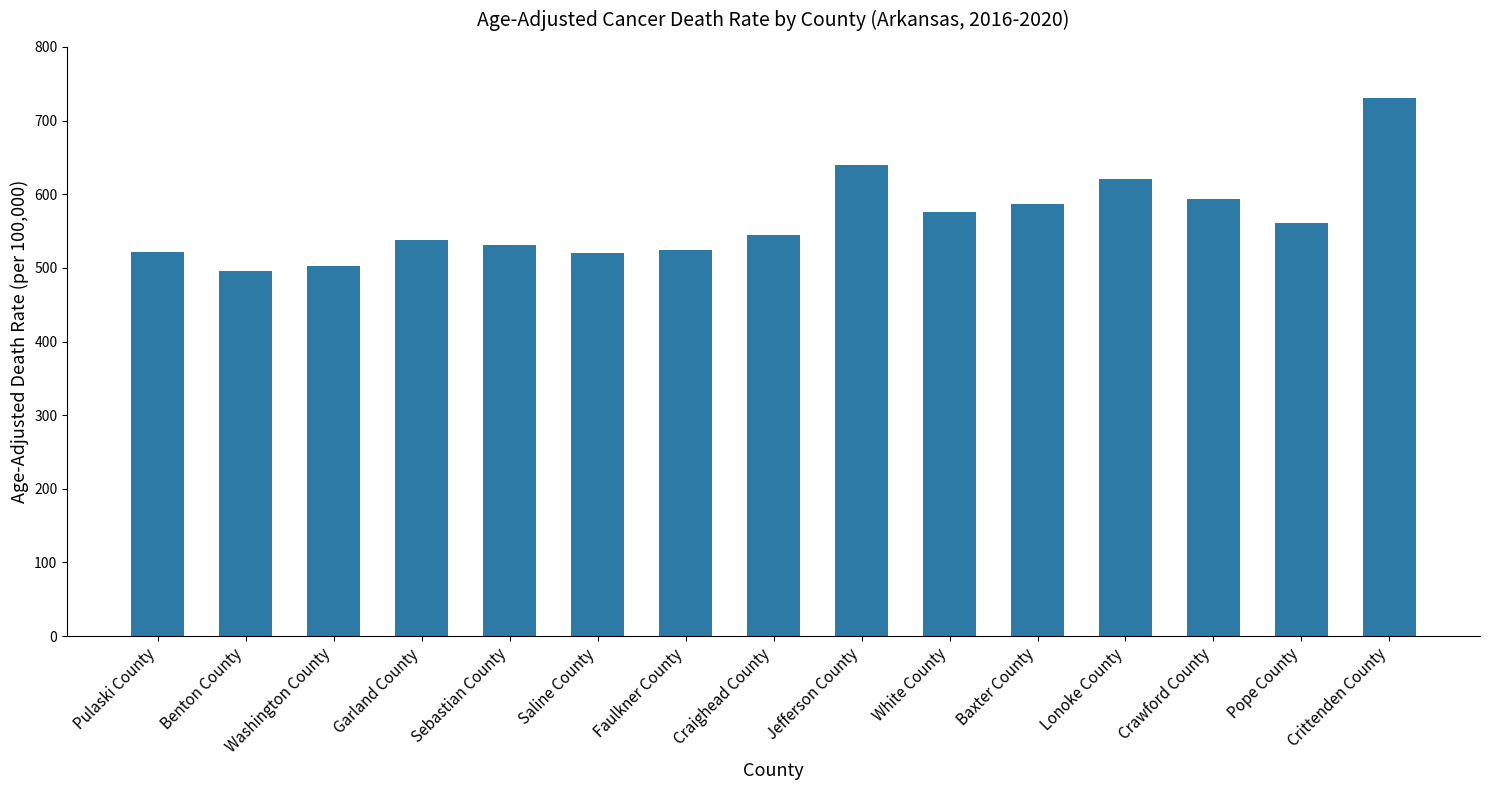

What is the value of the 7th bar from the left?

524.3